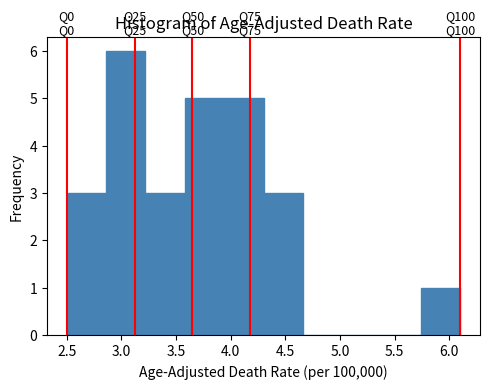

Over which range of the x-axis is the bar tallest?

2.86 to 3.22